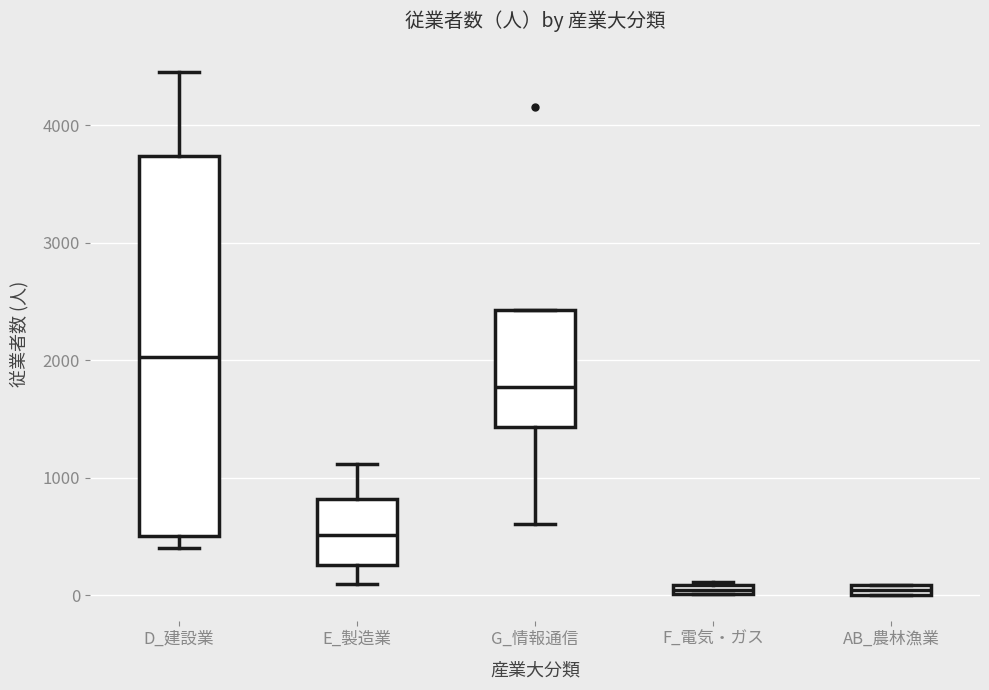

Which box has the highest median line?

D_建設業